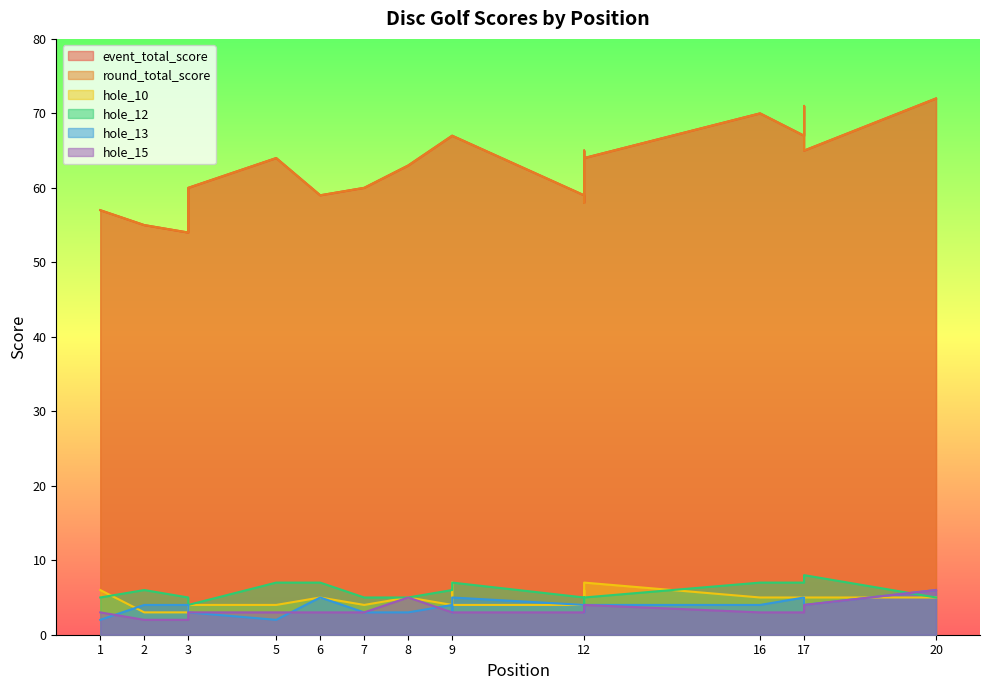

What is the total value across all series at 7?

135